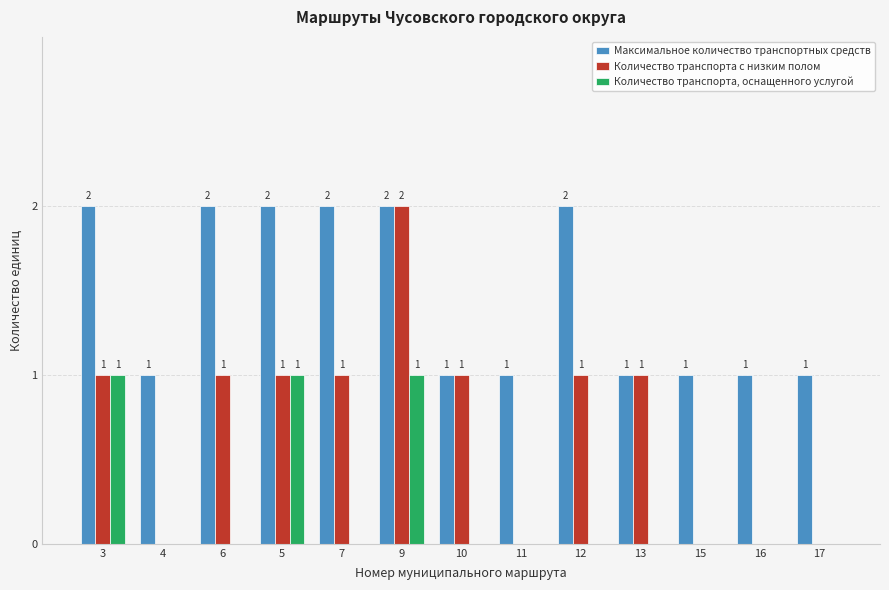

What are all the series names shown in the legend?

Максимальное количество транспортных средств, Количество транспорта с низким полом, Количество транспорта, оснащенного услугой